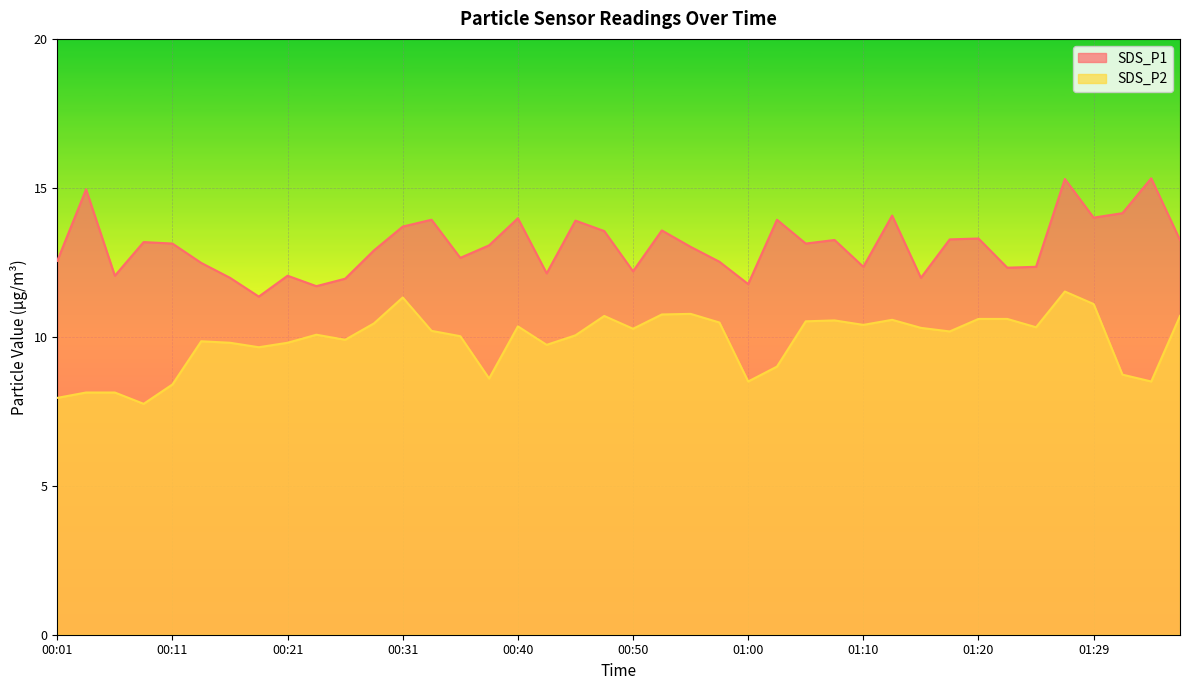

Count the number of data series in this chart.

2